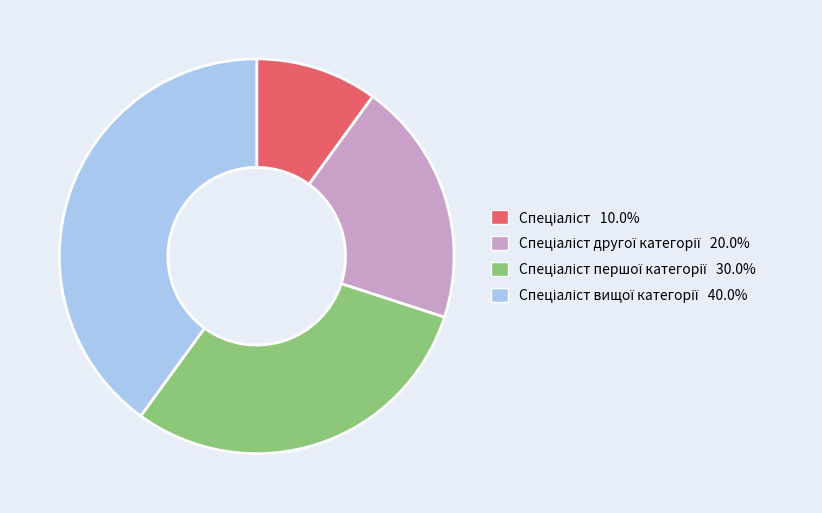

Is there a majority slice in this chart?

No